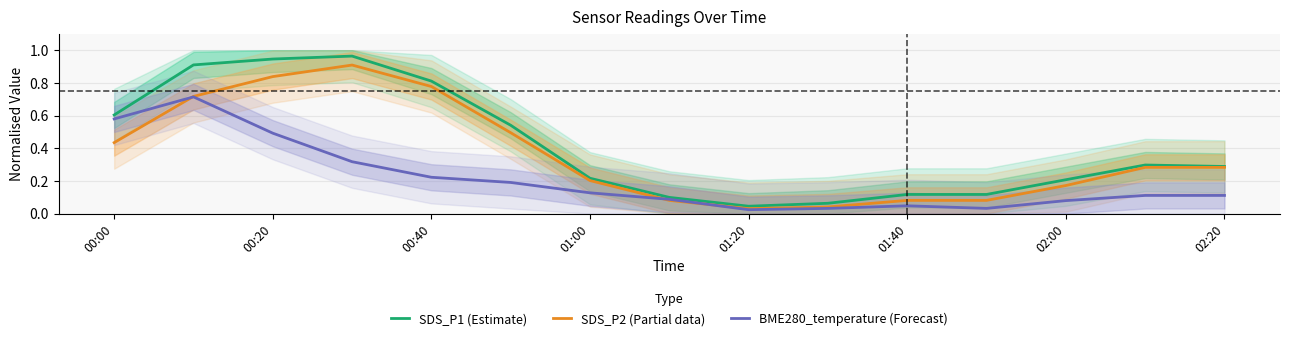

At which category does SDS_P2 (Partial data) reach its first local valley?

01:20